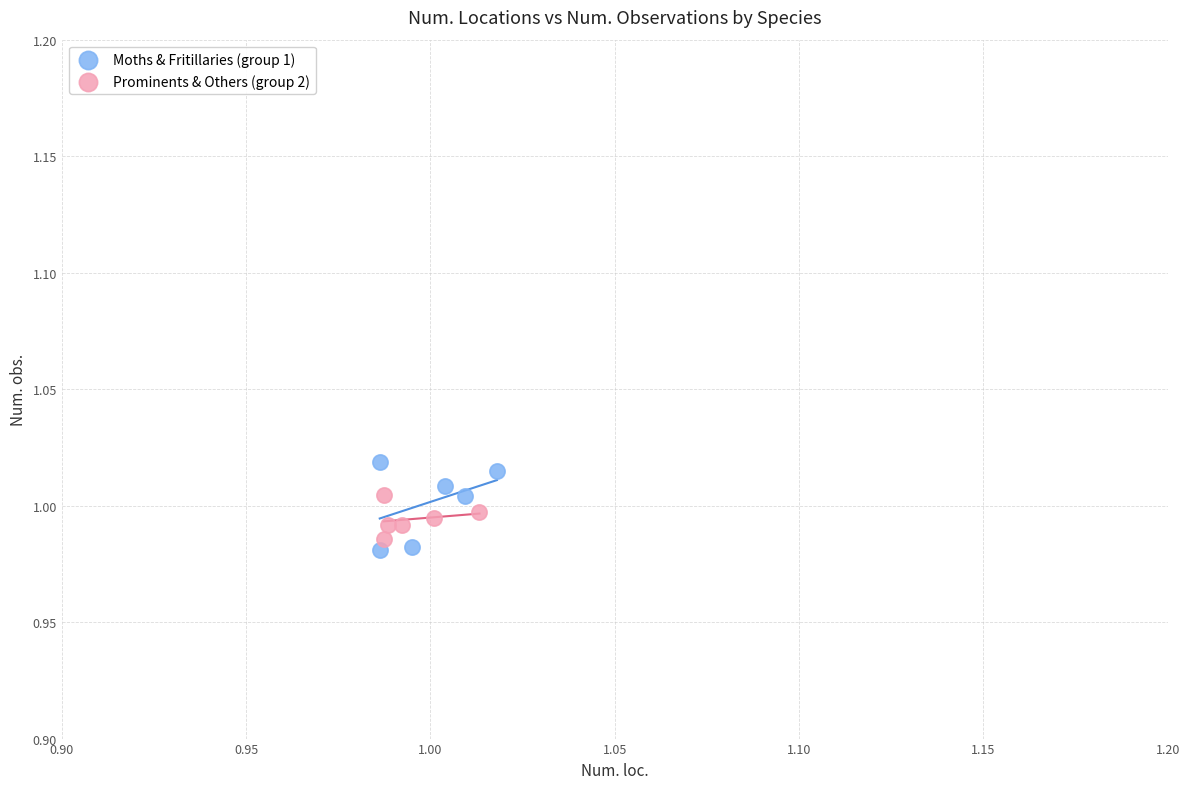

Which series reaches the maximum Y coordinate?

Moths & Fritillaries (group 1)